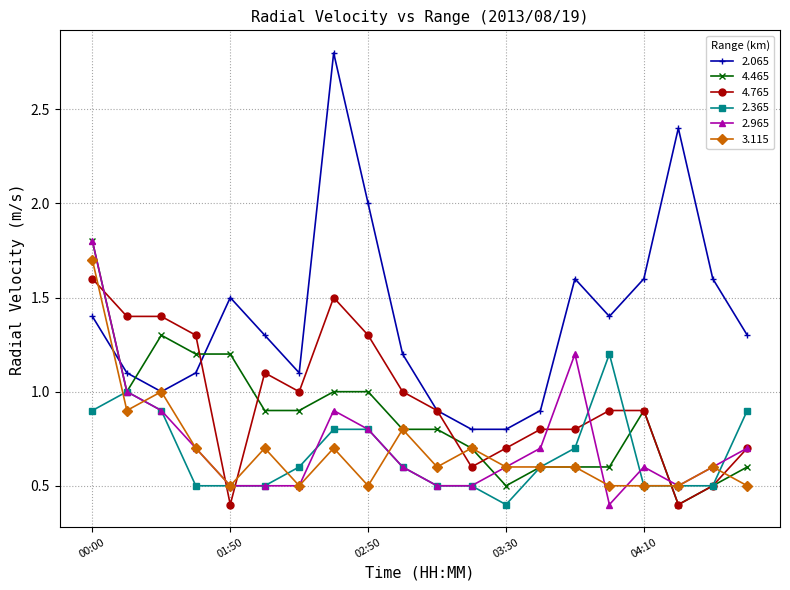

What is the value of the 4.765 point at the 10th from the left?

1.0